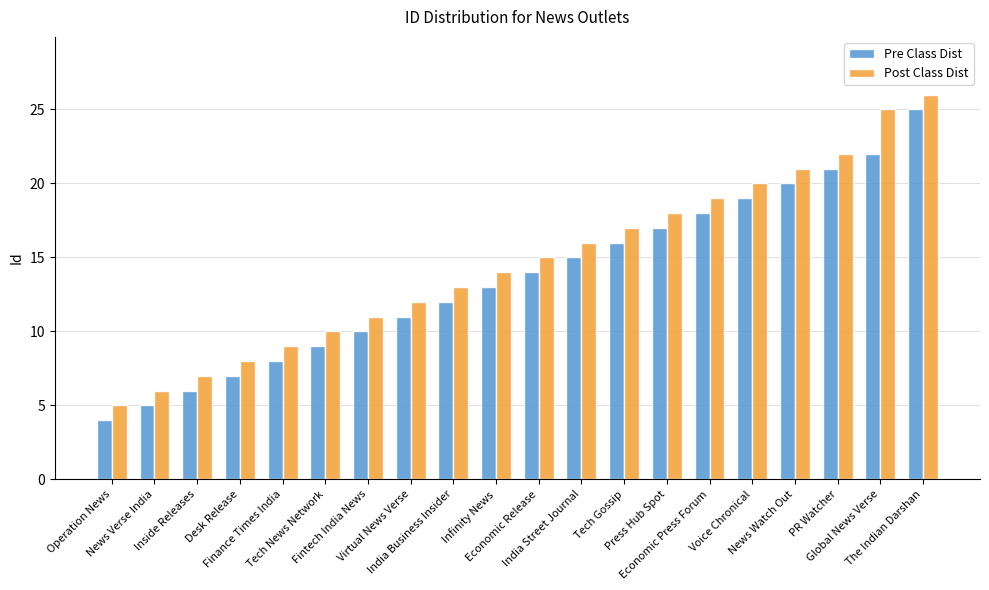

The Post Class Dist series shows 5 at Press Hub Spot. True or false?

False